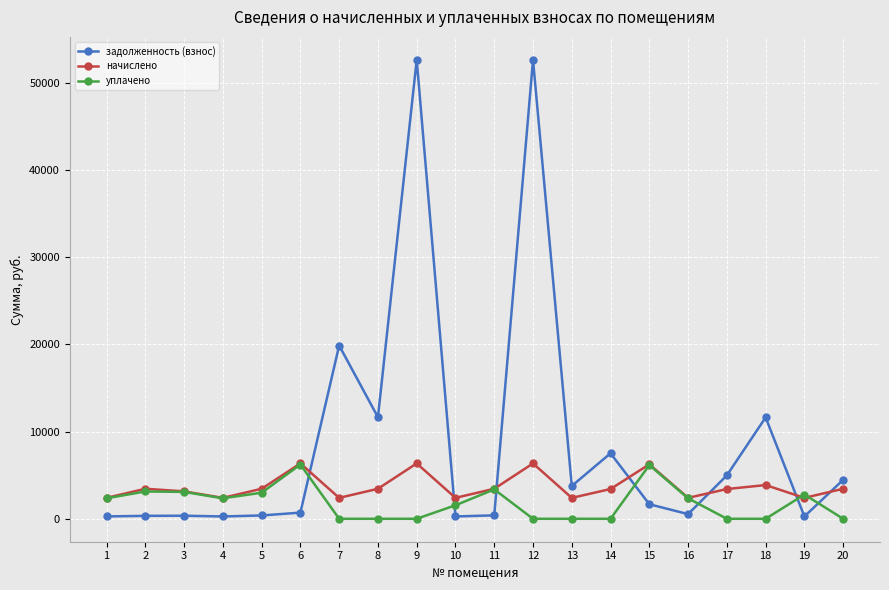

At how many categories does at least one series exceed 31318?

2